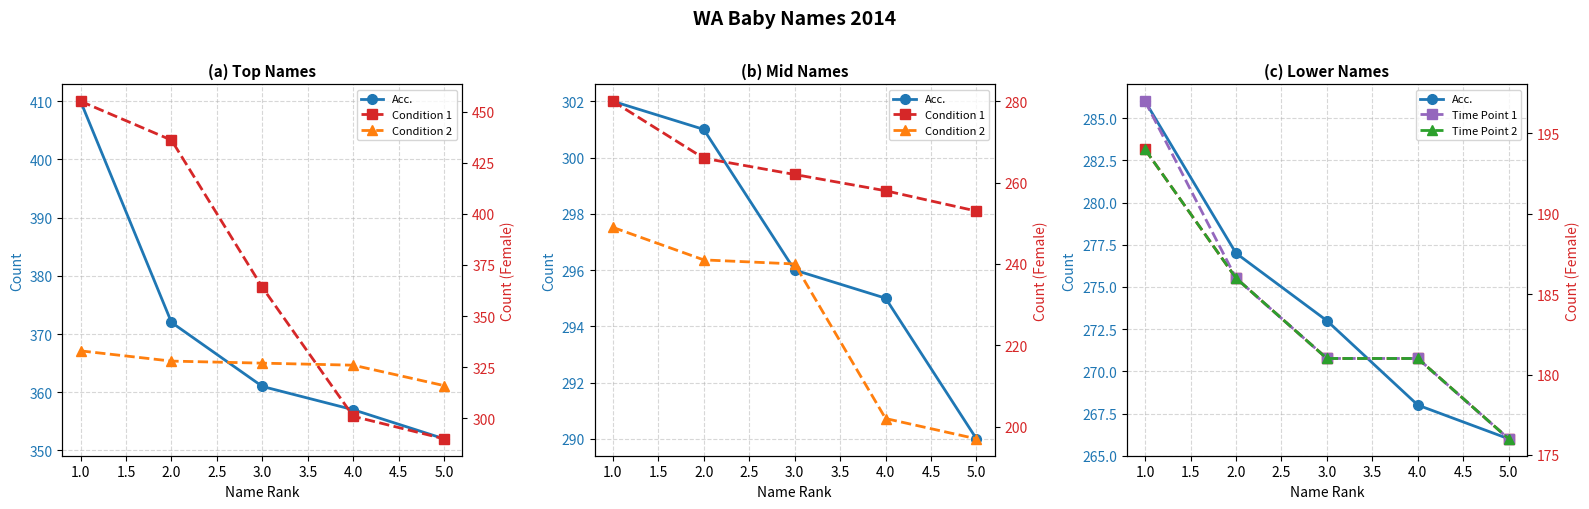

True or false: Time Point 2 has a value of 44 at 2.0.

False